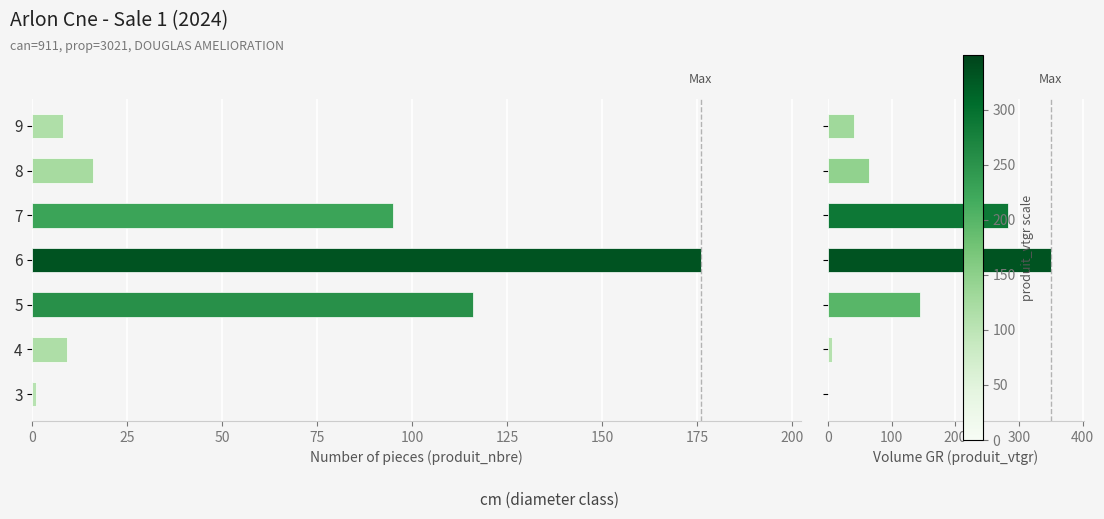

At 8, list the series in order from largest to smallest.

produit_vtgr, produit_nbre